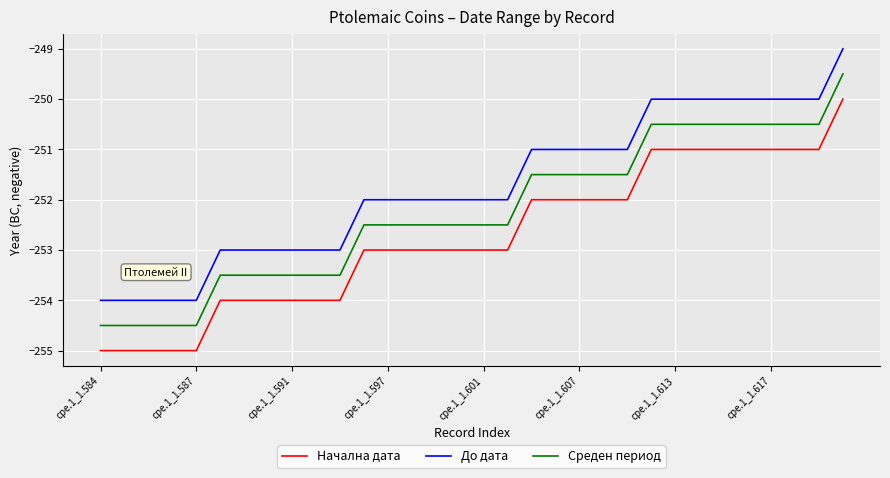

What is the minimum value shown in the chart?

-255.0